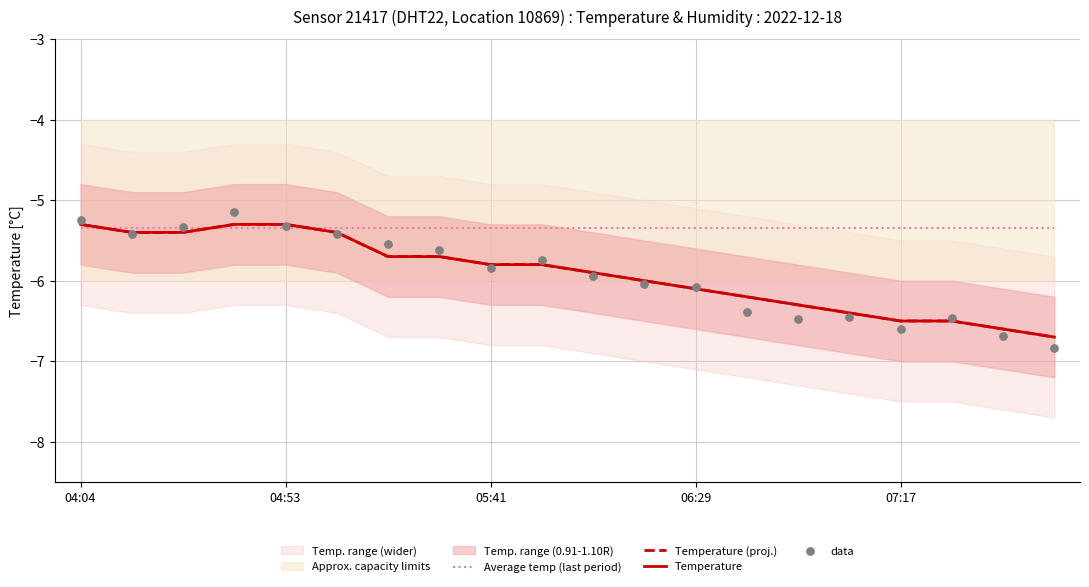

What is the total value across all series at 07:17?

-25.0